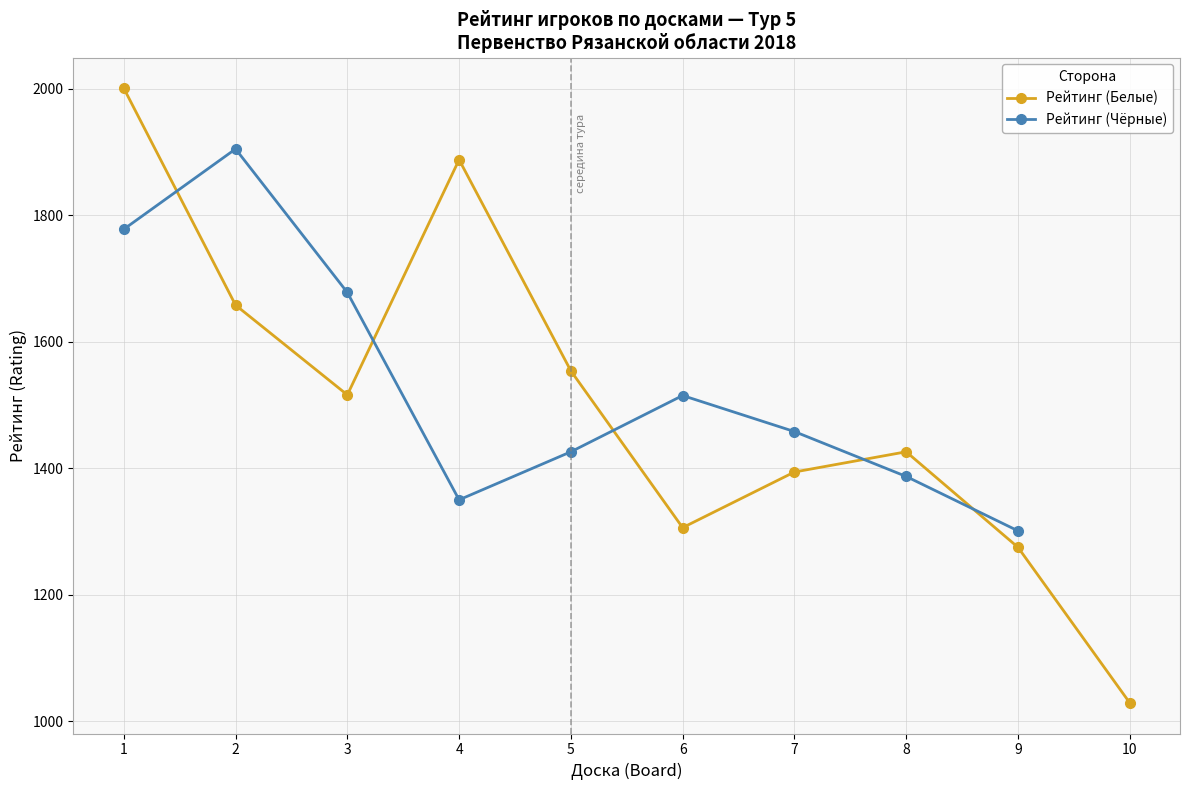

What is the value of the Рейтинг (Белые) point at the 10th from the left?

1029